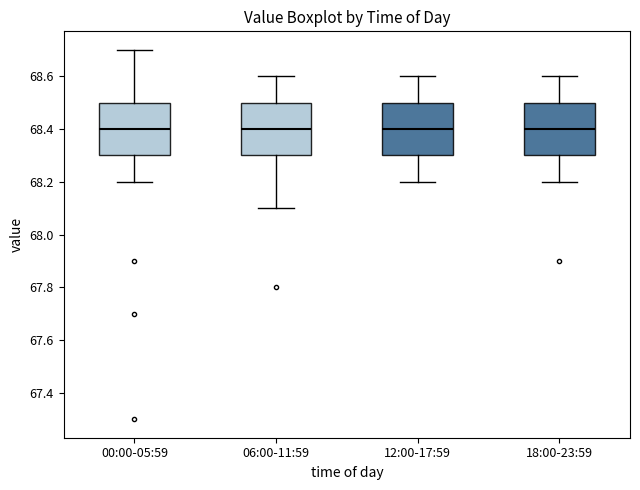

Where does the lower whisker of the box for 18:00-23:59 end on the y-axis? The values are not printed on the chart, so give them approximately, as read against the axis.

68.2